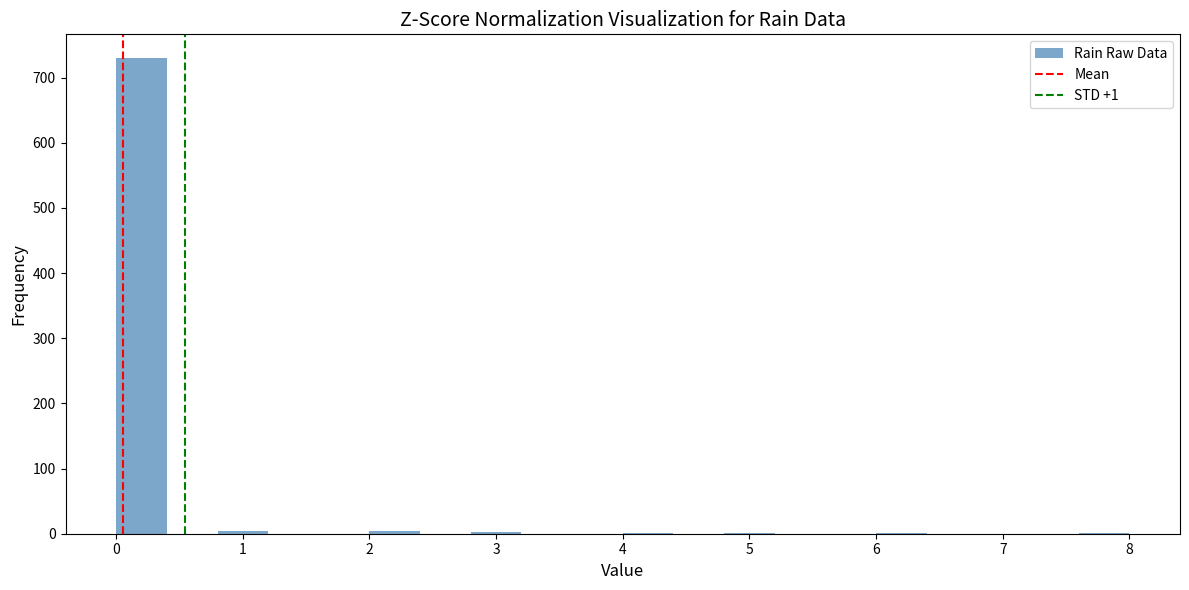

Which range on the x-axis has the tallest bar?

0.0 to 0.4